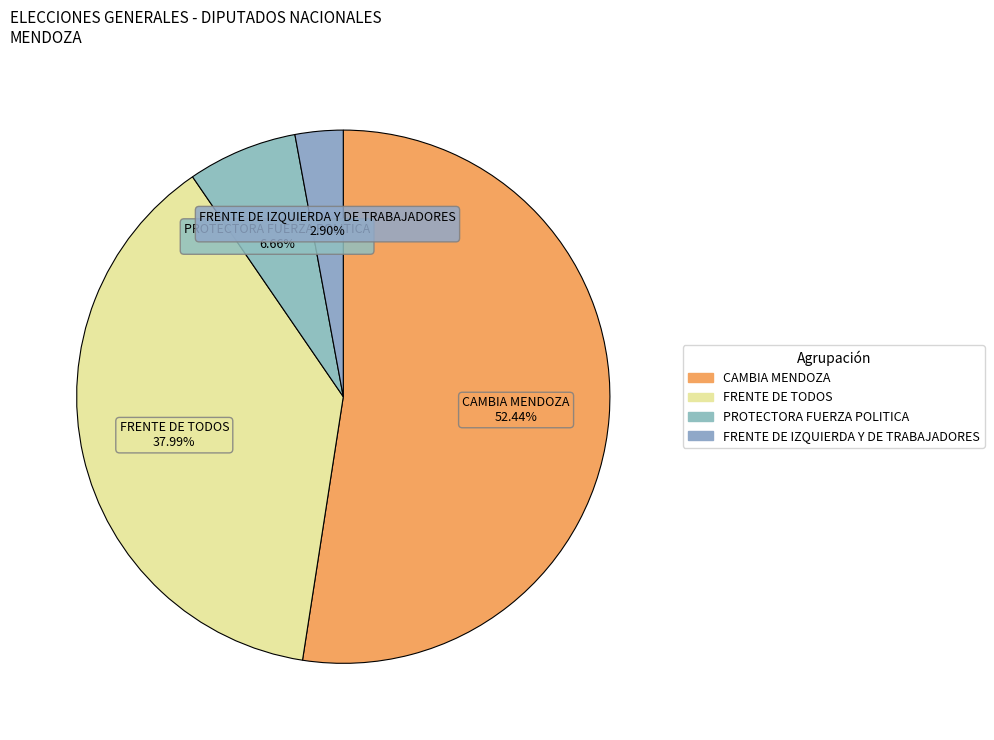

Which slice is the largest?

CAMBIA MENDOZA